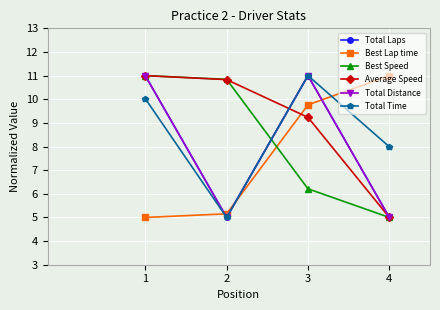

True or false: Total Laps and Total Distance intersect in this chart.

False